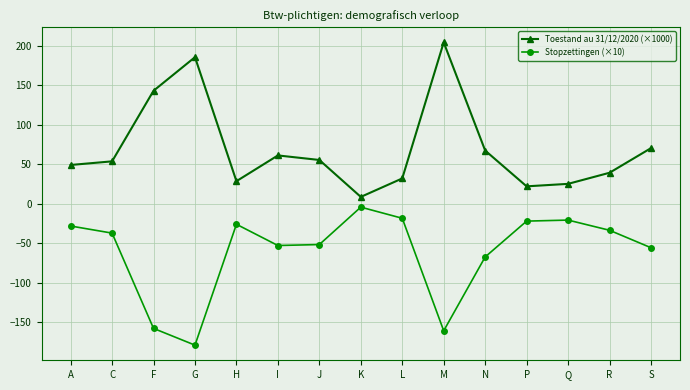

True or false: Toestand au 31/12/2020 (×1000) and Stopzettingen (×10) cross at least once.

False